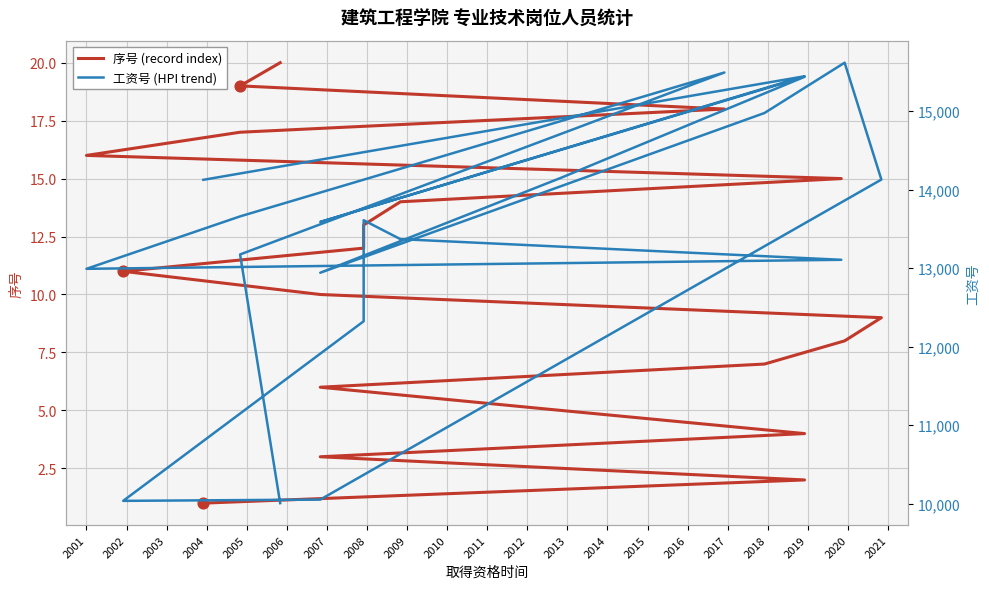

Which series has the largest total across all categories?

工资号 (HPI trend)